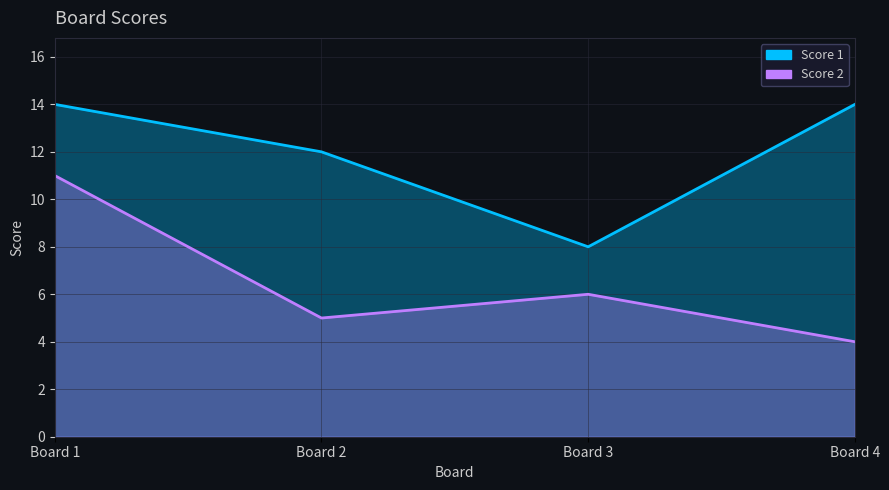

List the labels in order of Score 2 value, smallest first.

Board 4, Board 2, Board 3, Board 1